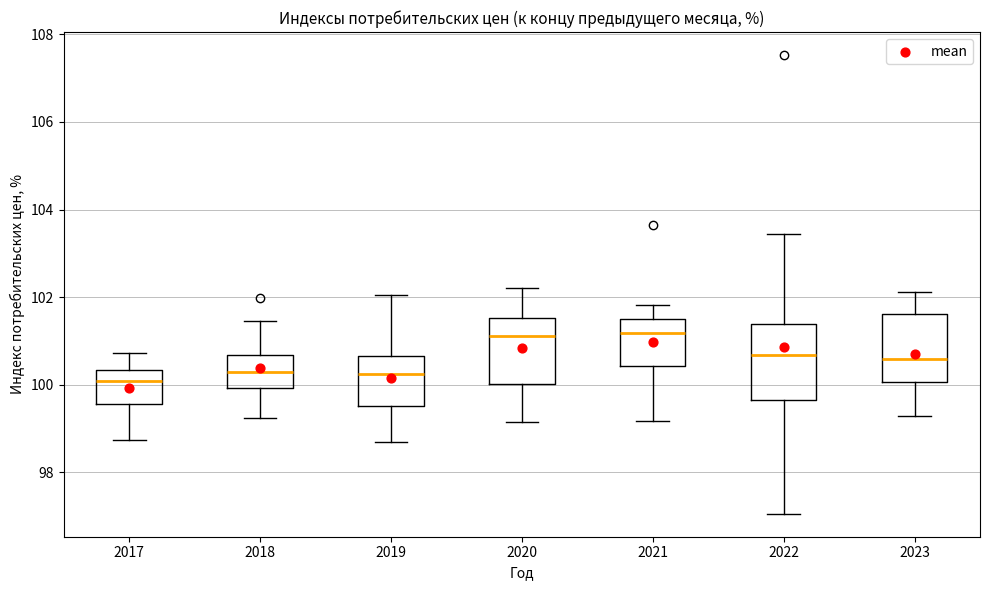

Where does the lower whisker of the box at x = 2019 end on the y-axis? The values are not printed on the chart, so give them approximately, as read against the axis.

98.8